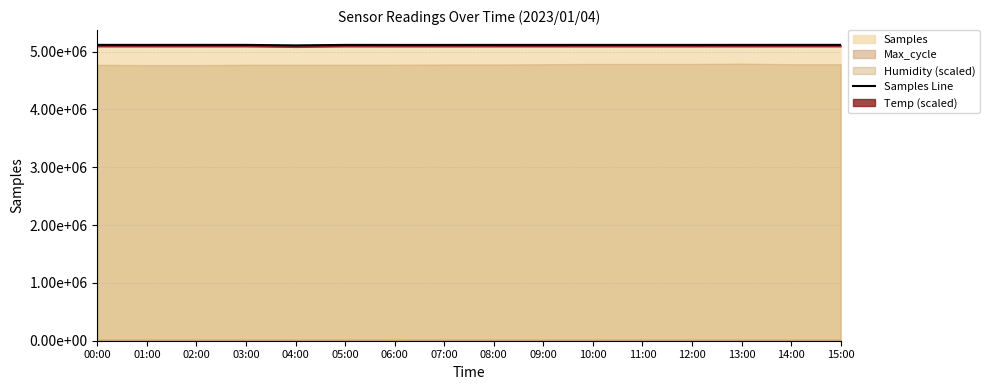

Which label corresponds to the smallest value in the chart?

04:00